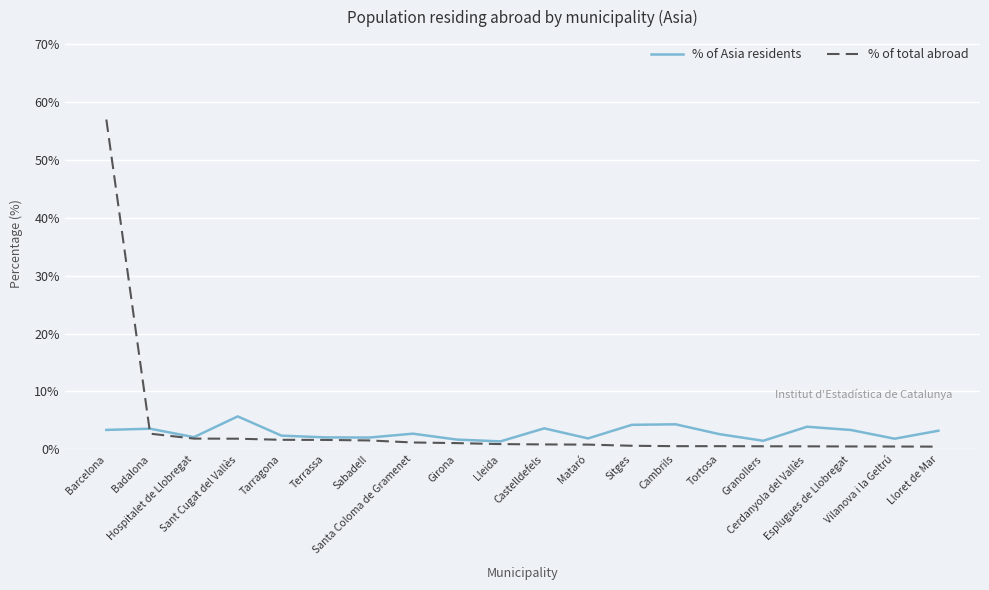

Which series has the largest range (max minus min)?

% of total abroad